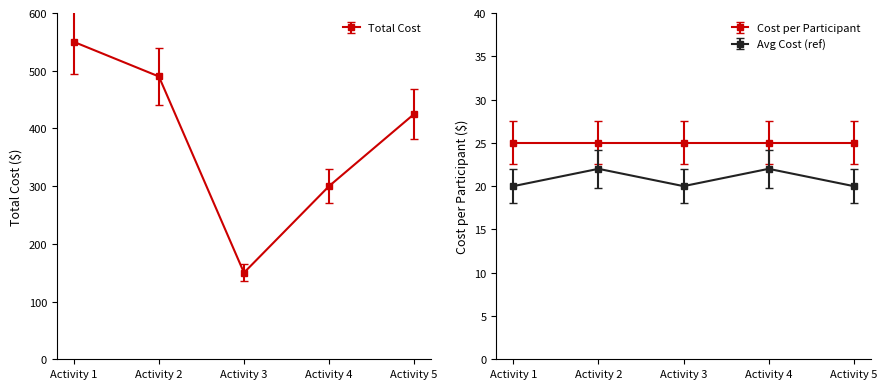

List the labels in order of value, smallest first.

Activity 3, Activity 4, Activity 5, Activity 2, Activity 1